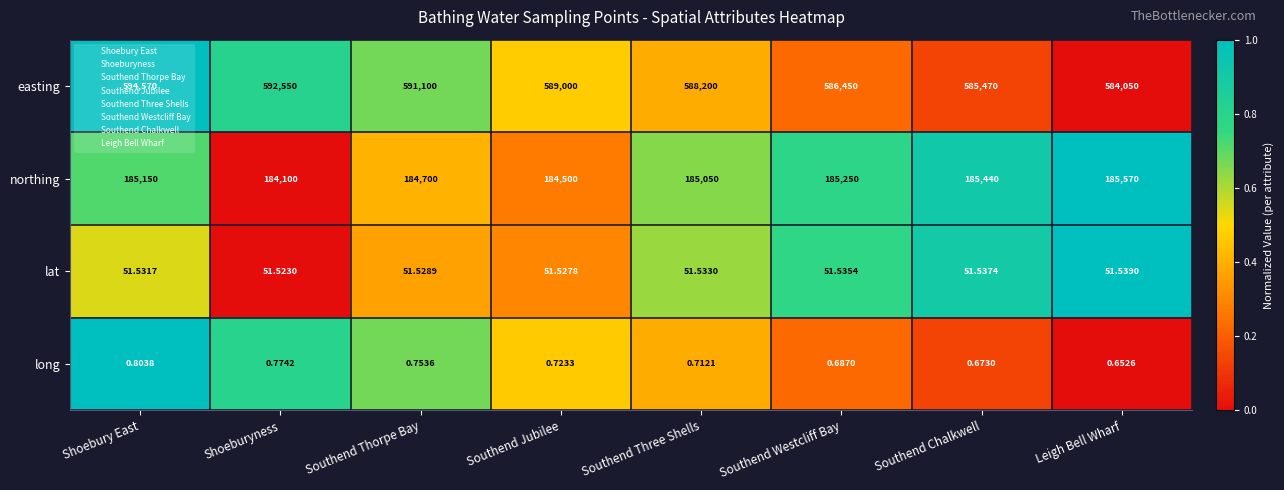

Which series changed the most between Southend Westcliff Bay and Southend Chalkwell?

easting